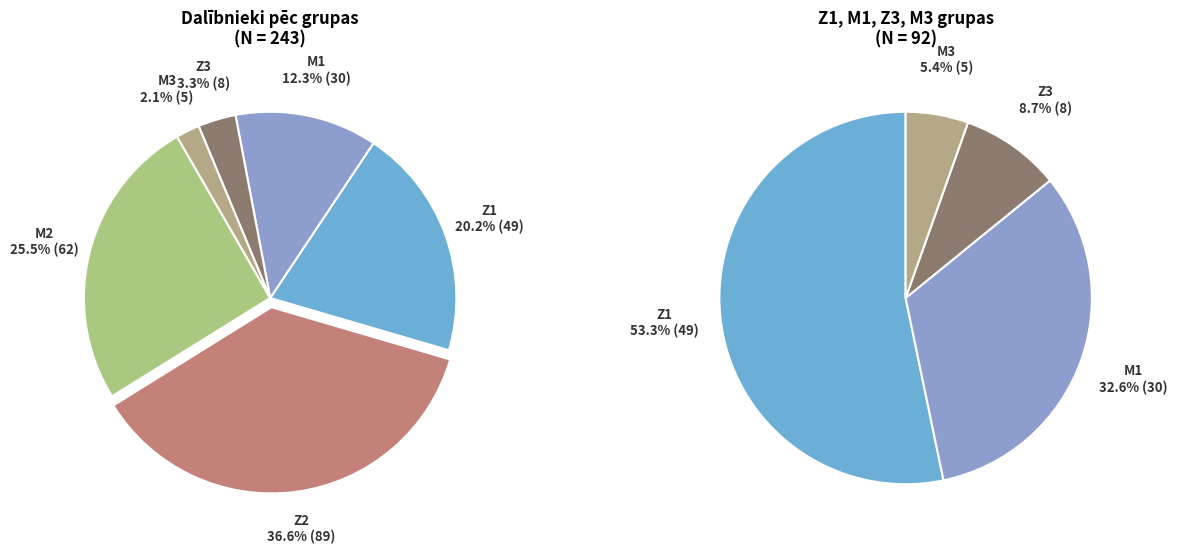

How many slices are in this pie chart?

6